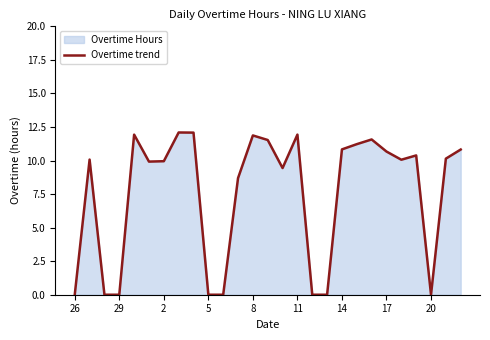

Reading right to left, what are all the values shown in this chart?

10.8	10.1	0.0	10.4	10.1	10.7	11.6	11.2	10.8	0.0	0.0	11.9	9.4	11.5	11.9	8.7	0.0	0.0	12.1	12.1	9.9	9.9	11.9	0.0	0.0	10.1	0.0